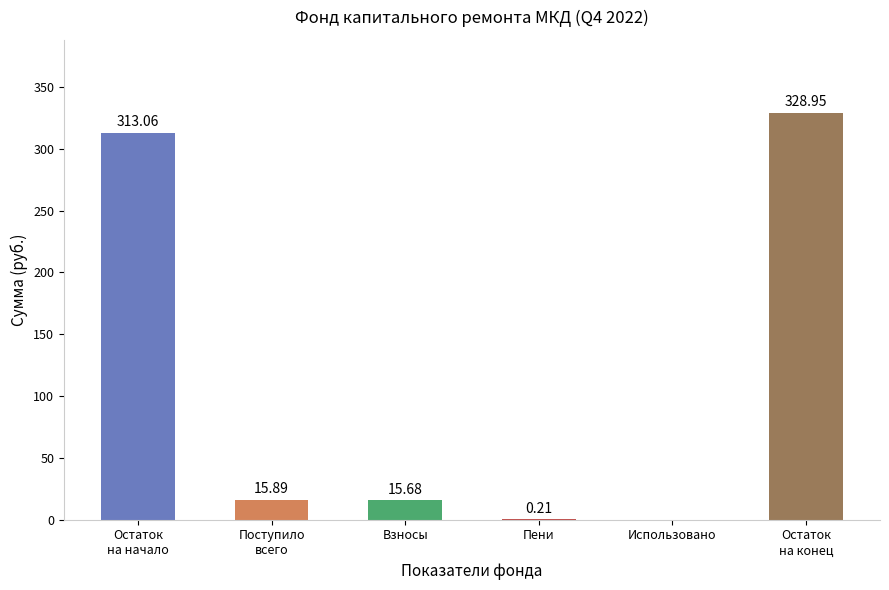

What is the sum of all values?

673.8